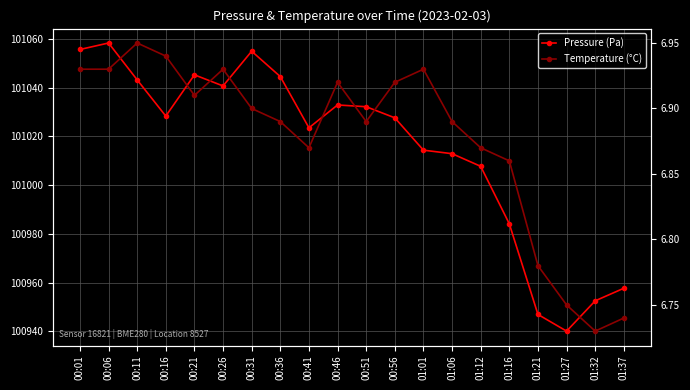

Does the chart have visible grid lines?

Yes